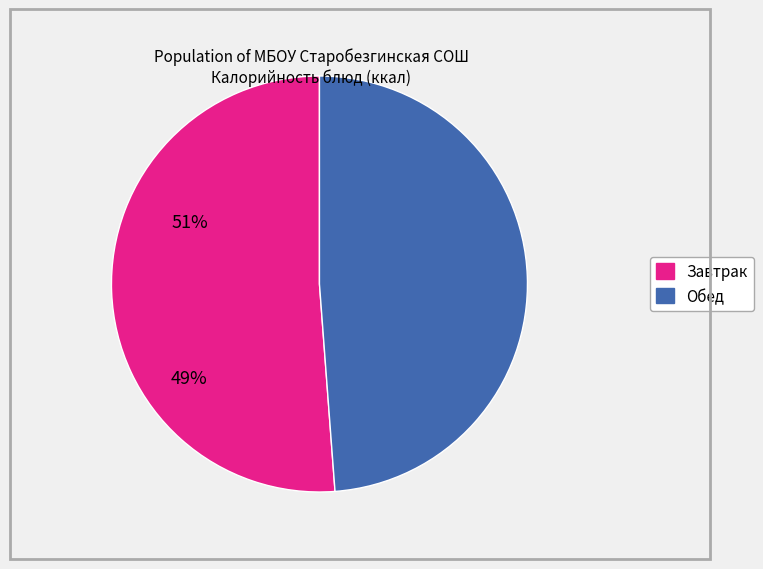

Does any single category account for the majority?

Yes